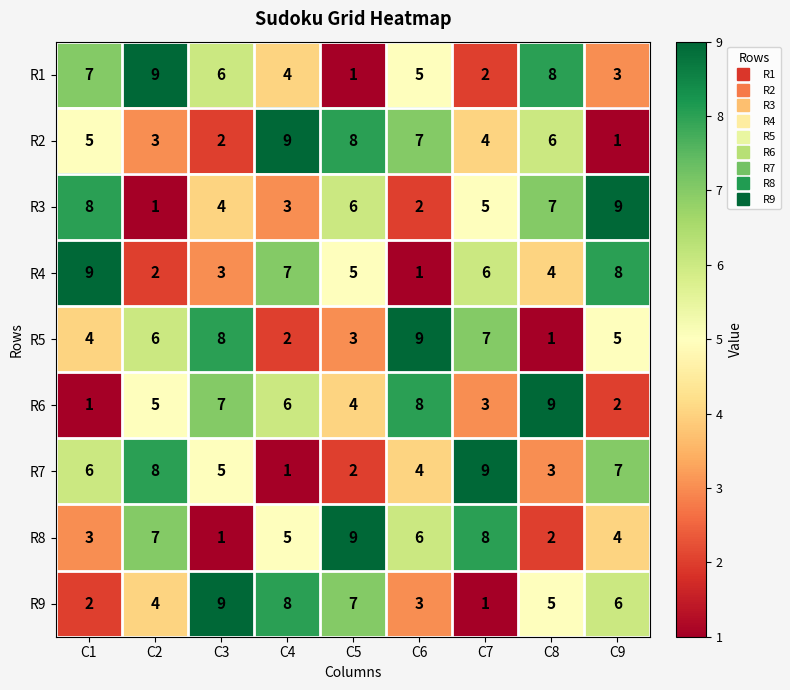

At which label does R2 reach its minimum?

C9